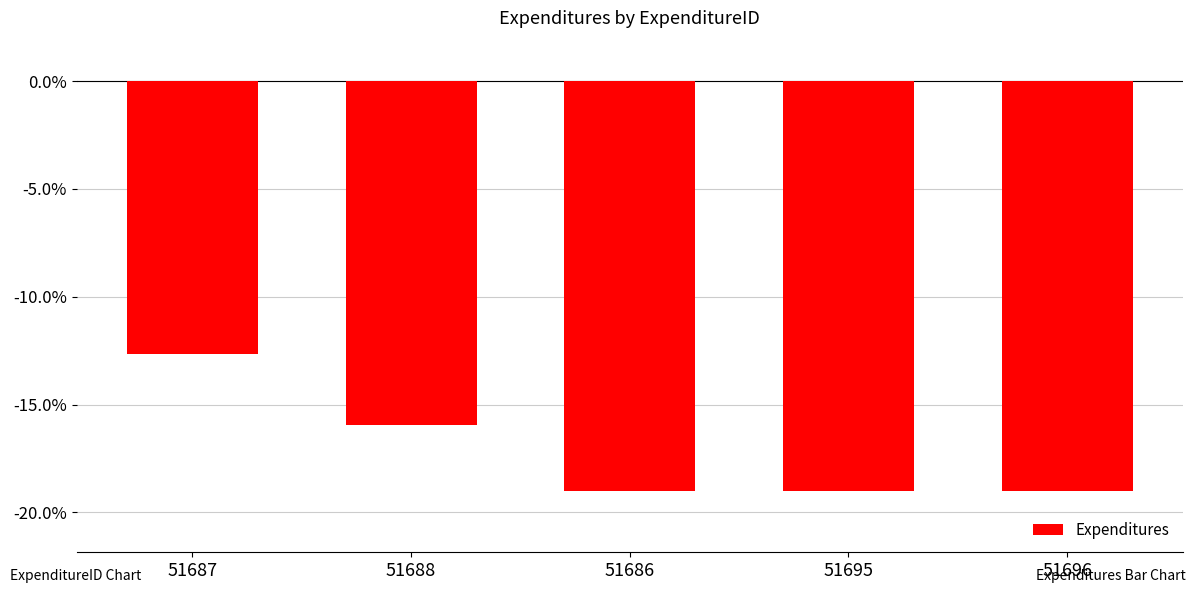

Reading left to right, transcribe all the data shown in this chart.

51687=-12.7	51688=-16.0	51686=-19.0	51695=-19.0	51696=-19.0